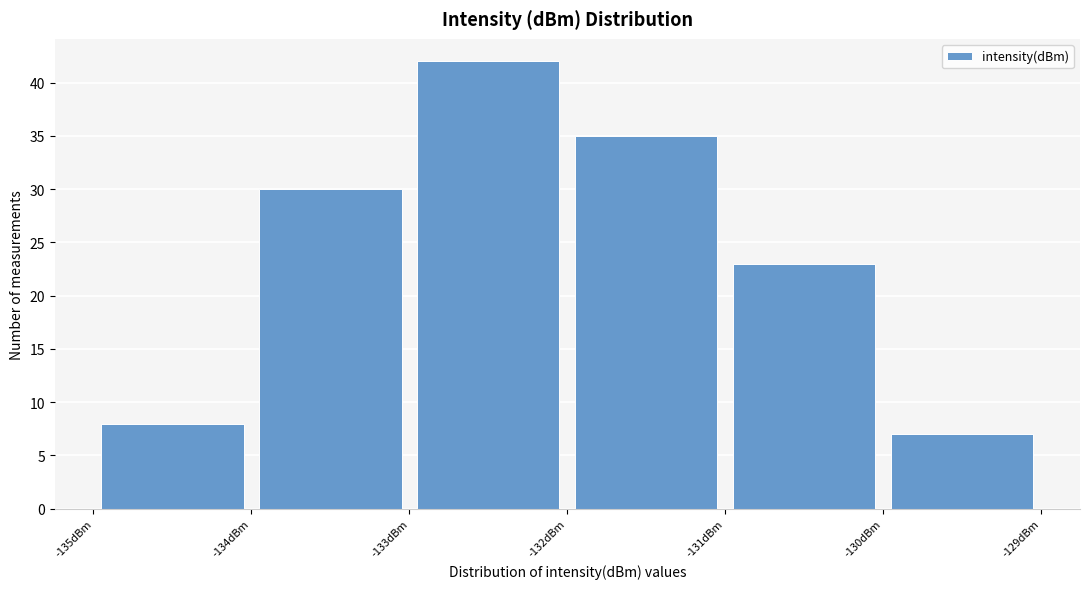

Reading left to right, transcribe this chart: for each bar, give the range it covers on the x-axis and its height. The values are not printed on the chart, so give them approximately, as read against the axis.

-135 to -134: 8
-134 to -133: 30
-133 to -132: 42
-132 to -131: 35
-131 to -130: 23
-130 to -129: 7